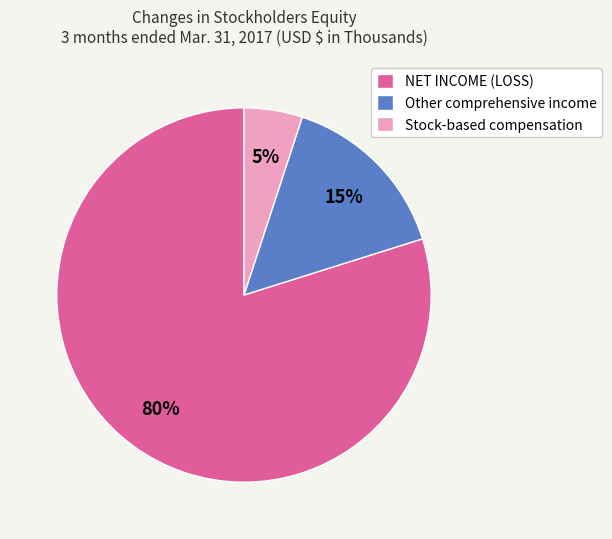

Rank the categories by value from highest to lowest.

NET INCOME (LOSS), Other comprehensive income, Stock-based compensation